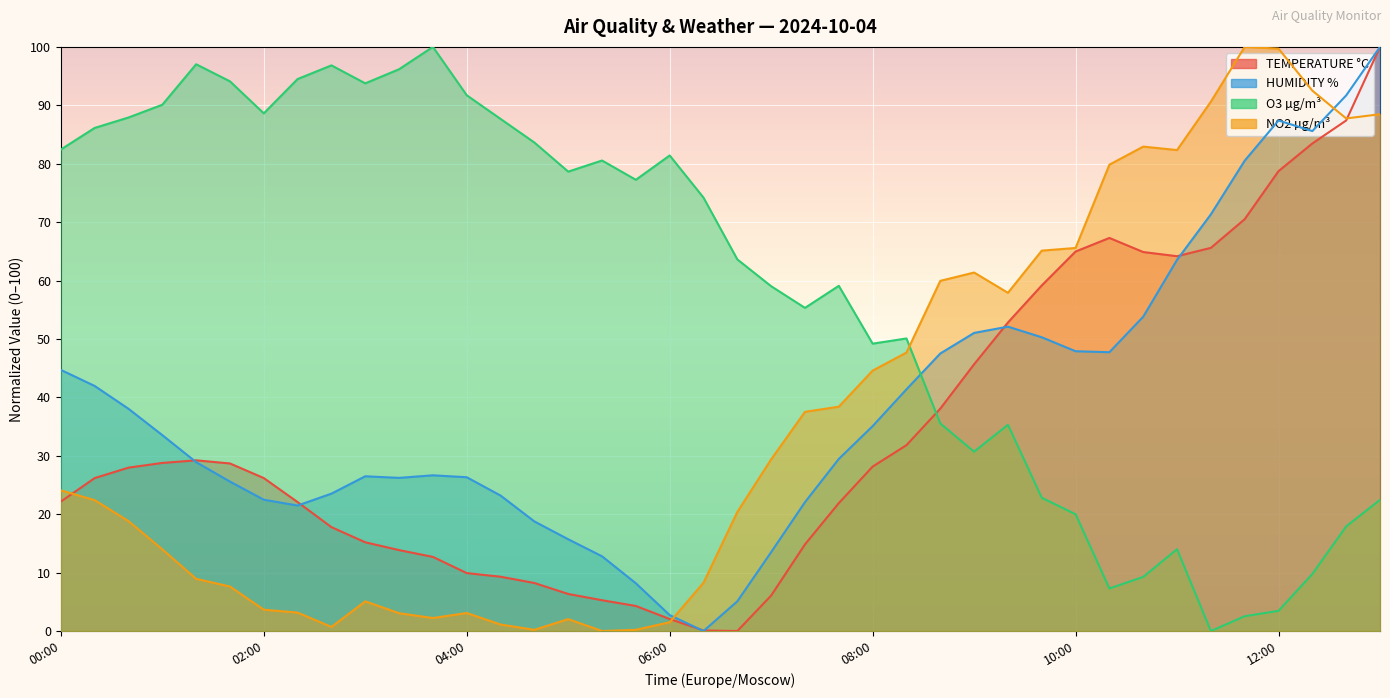

The TEMPERATURE °C series shows 8.9 at 07:00. True or false?

False